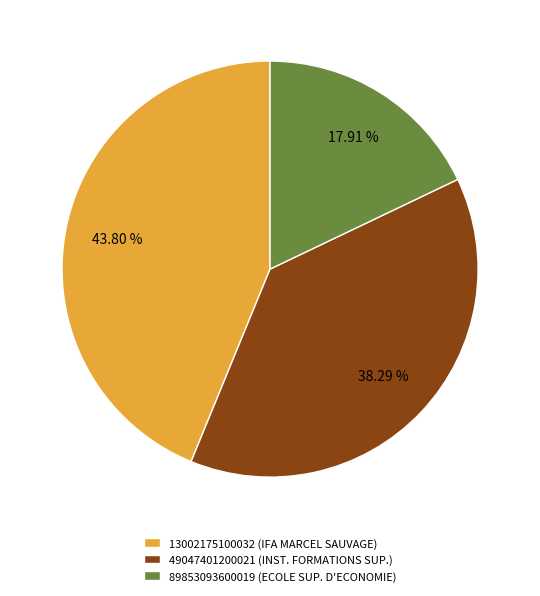

Approximately how many times larger is the value at 89853093600019 (ECOLE SUP. D'ECONOMIE) compared to 13002175100032 (IFA MARCEL SAUVAGE)?

0.4